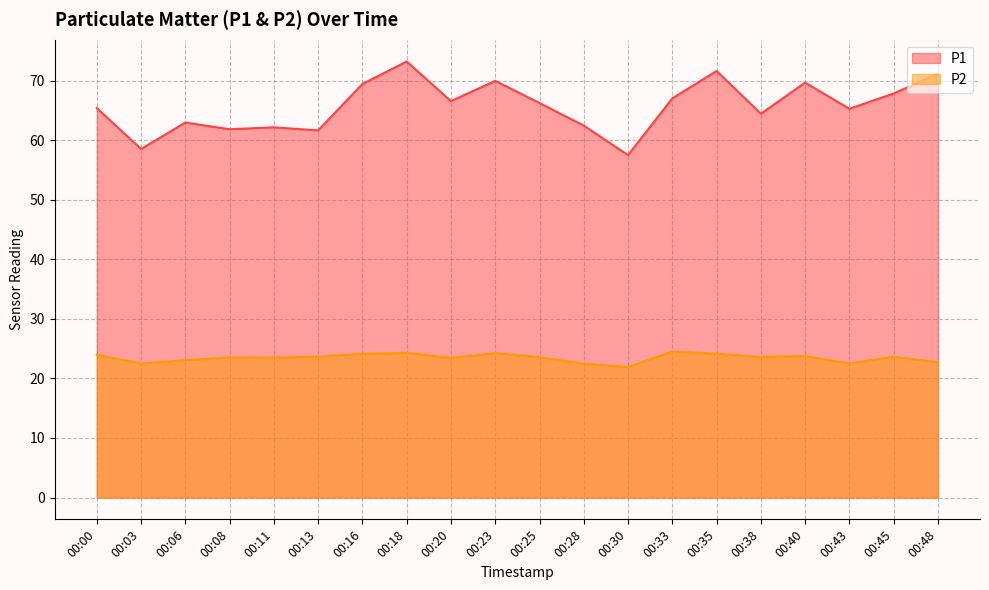

How many series are shown in this chart?

2